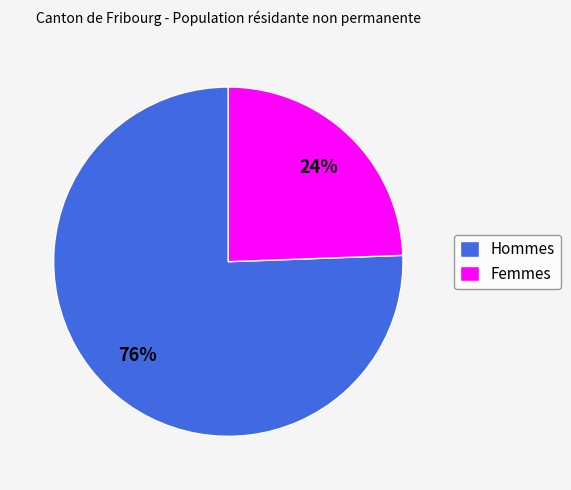

Is there a majority slice in this chart?

Yes